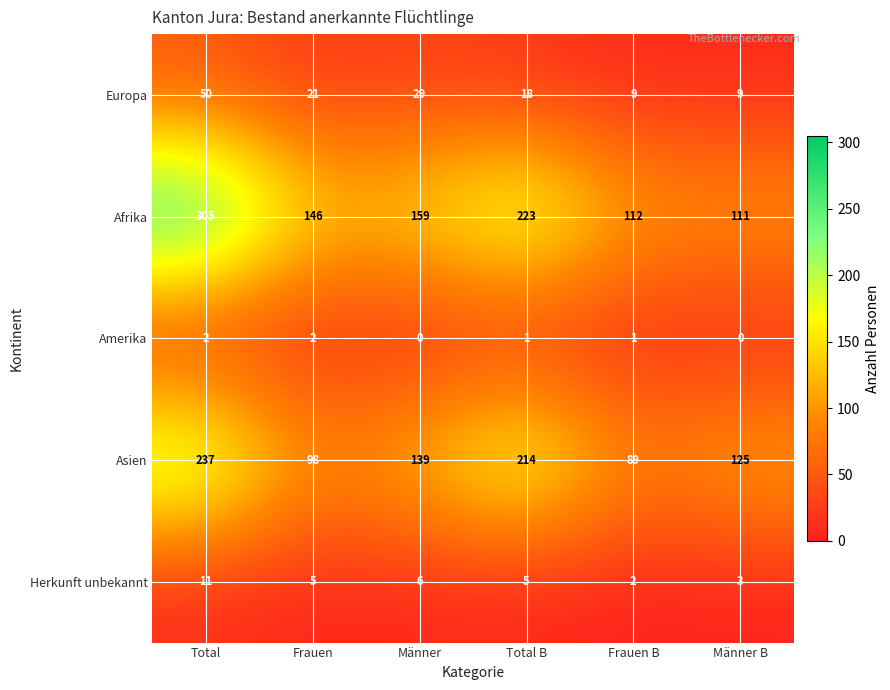

Reading left to right, list all the values displayed in this chart.

Europa: 50	21	29	18	9	9
Afrika: 305	146	159	223	112	111
Amerika: 2	2	0	1	1	0
Asien: 237	98	139	214	89	125
Herkunft unbekannt: 11	5	6	5	2	3